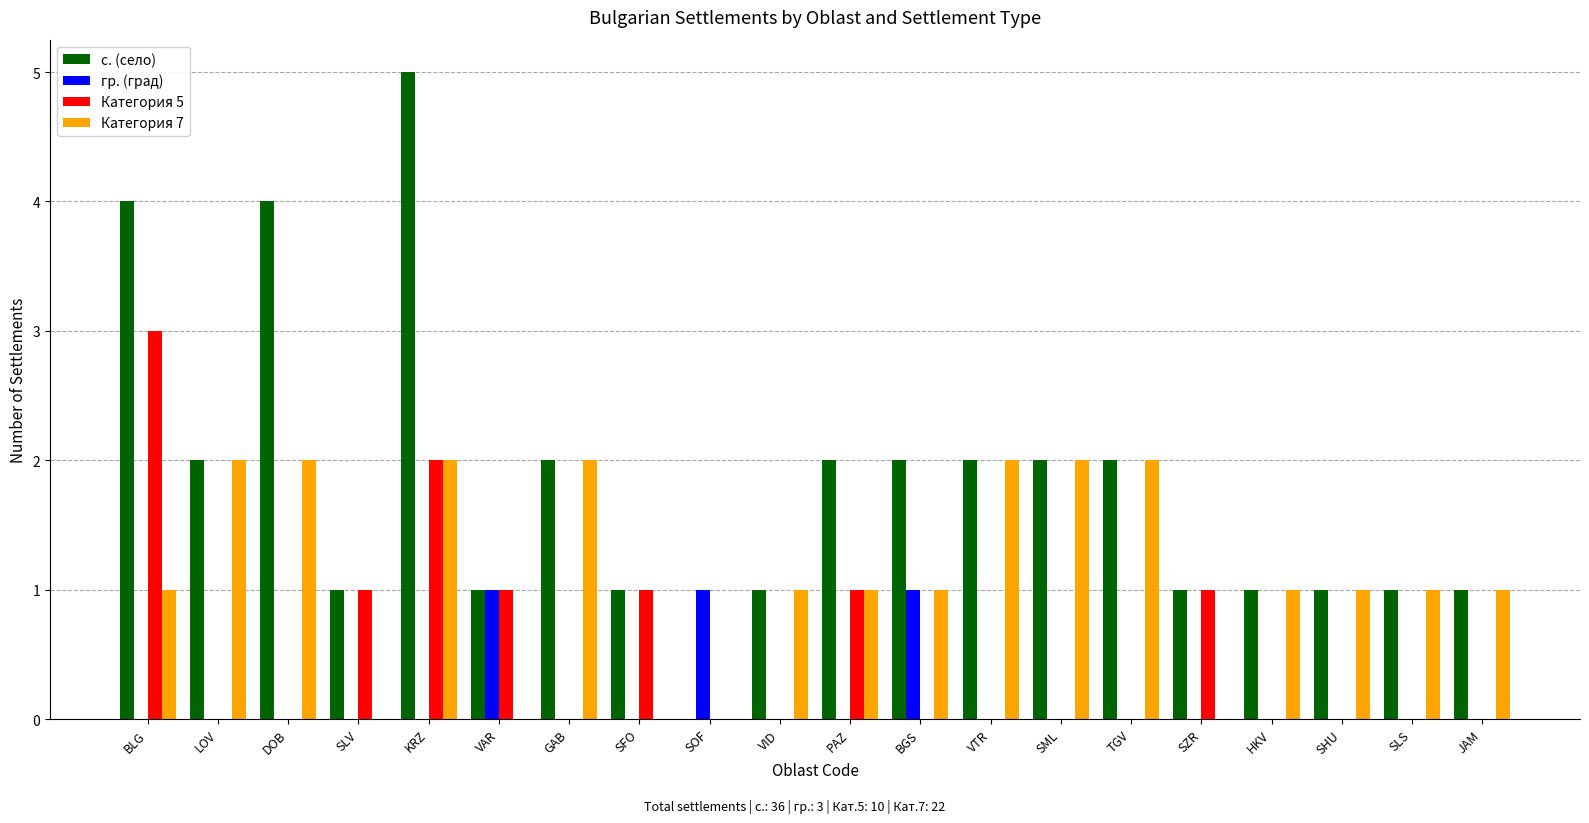

Which series changed the most between BLG and VTR?

Категория 5